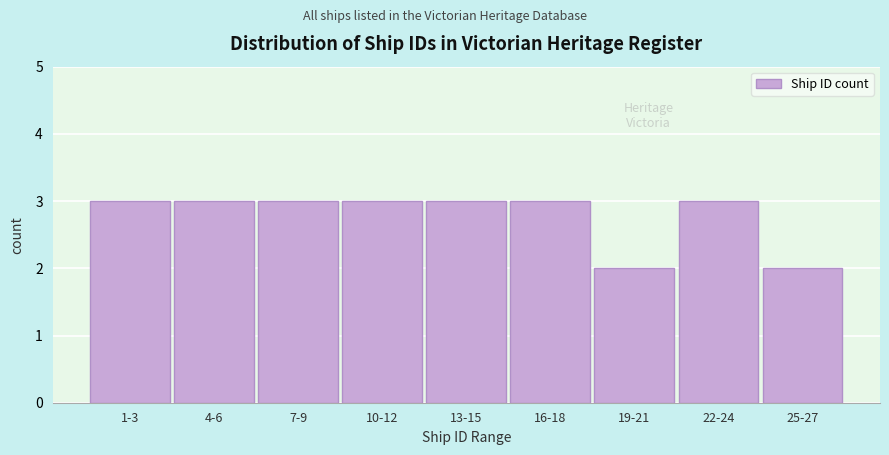

Reading right to left, list all the values displayed in this chart.

2	3	2	3	3	3	3	3	3